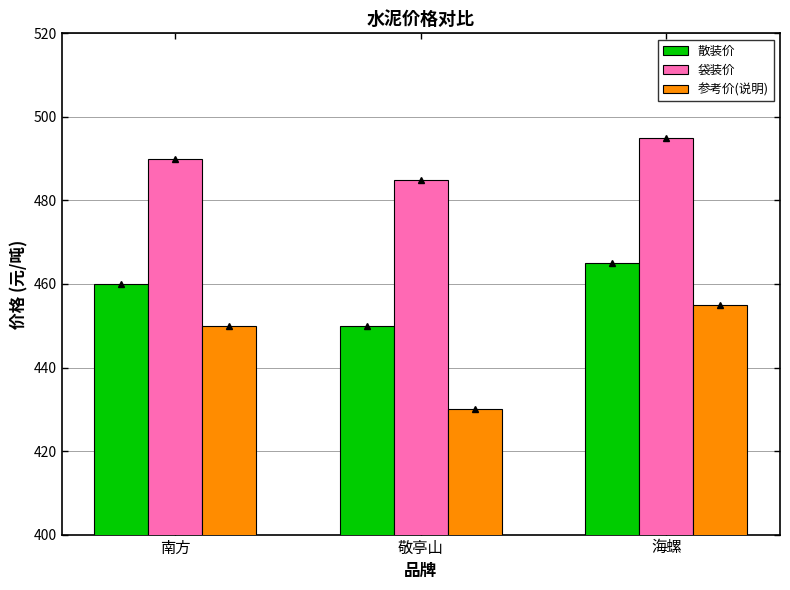

What is the difference between the maximum and second lowest values in the 参考价(说明) series?

5